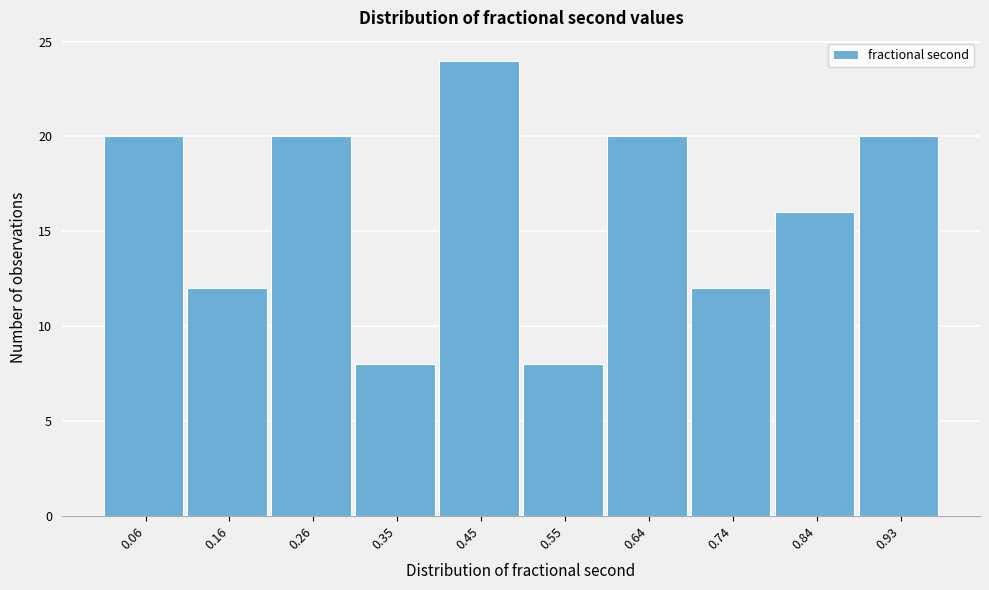

What is the height of the bar covering 0.11 to 0.21 on the x-axis? Neither the bar edges nor the heights are printed on the chart, so give them approximately, as read against the axes.

12